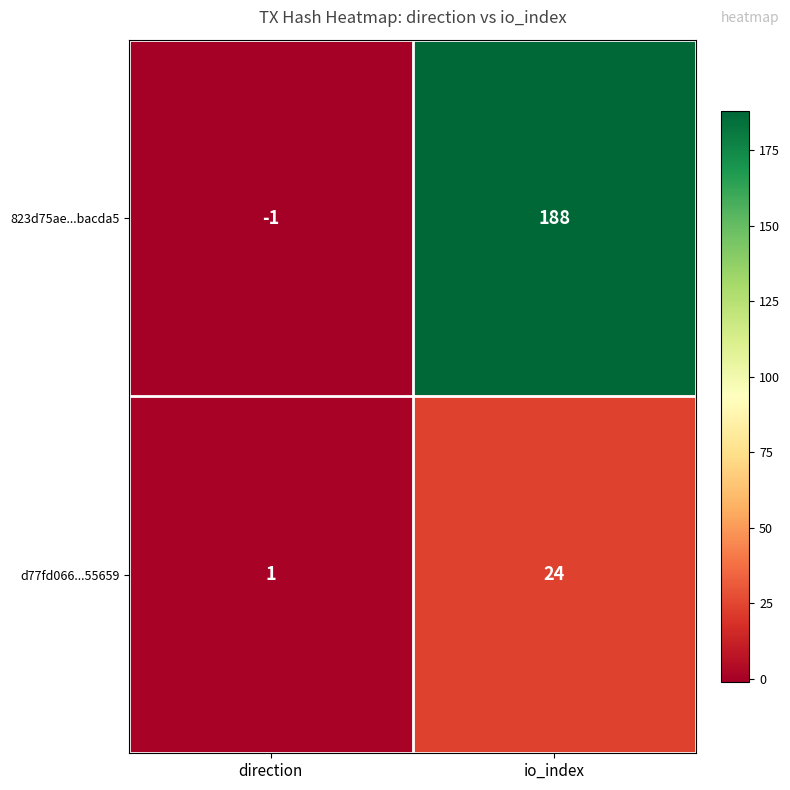

At io_index, list the series in order from smallest to largest.

d77fd066...55659, 823d75ae...bacda5